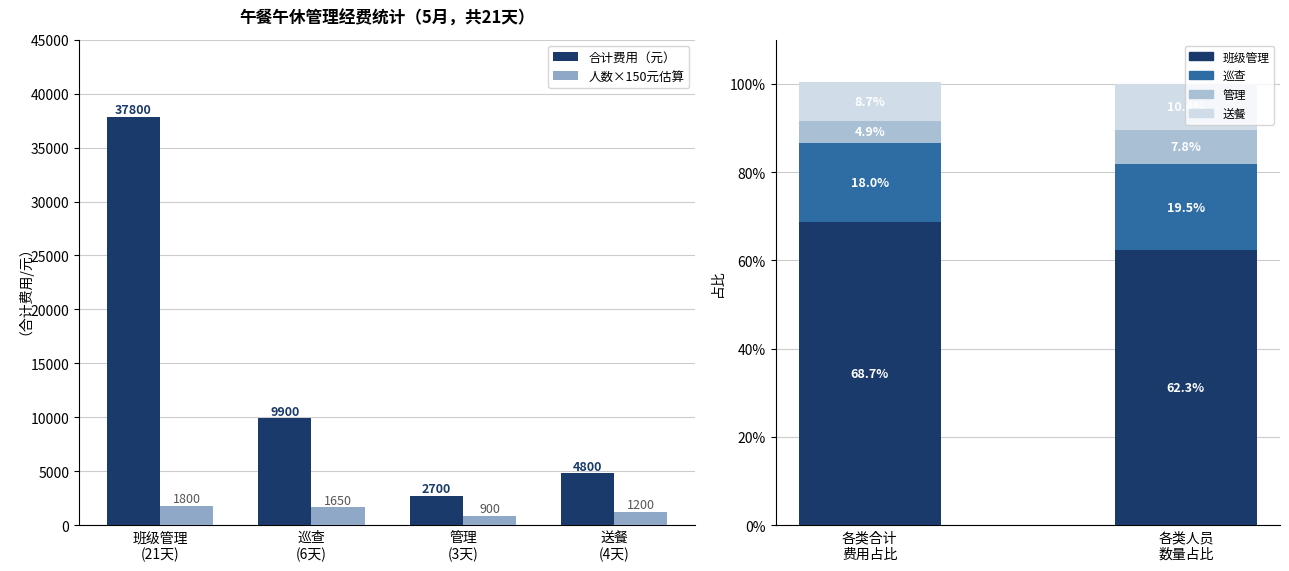

What is the value of the 人数×150元估算 bar at the 4th from the left?

1200